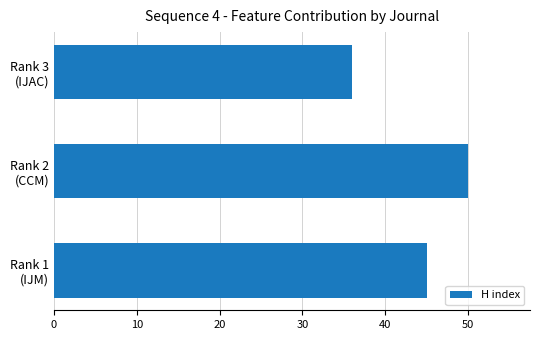

How many categories are shown in the chart?

3